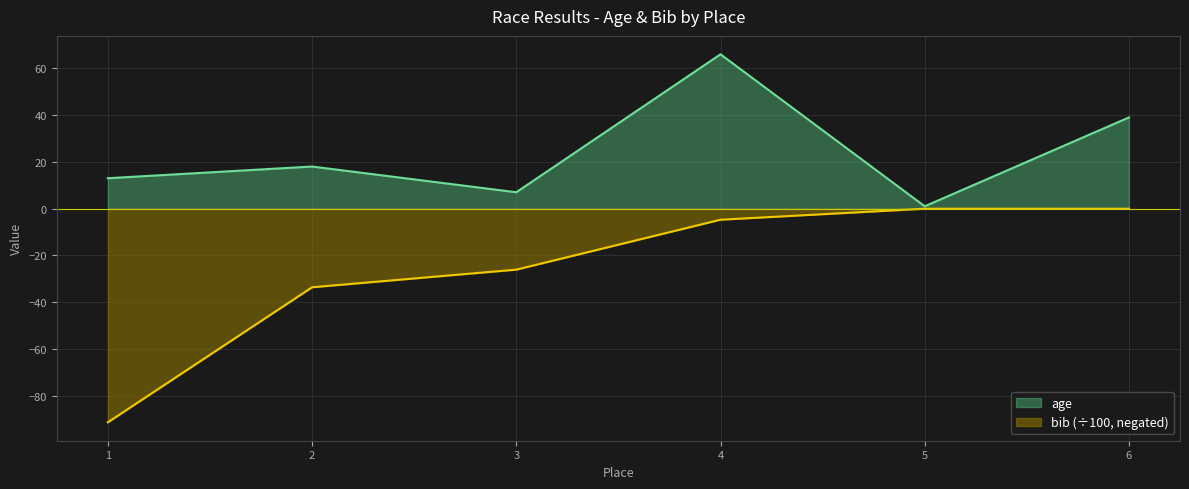

What is the sum of all age values?

144.0